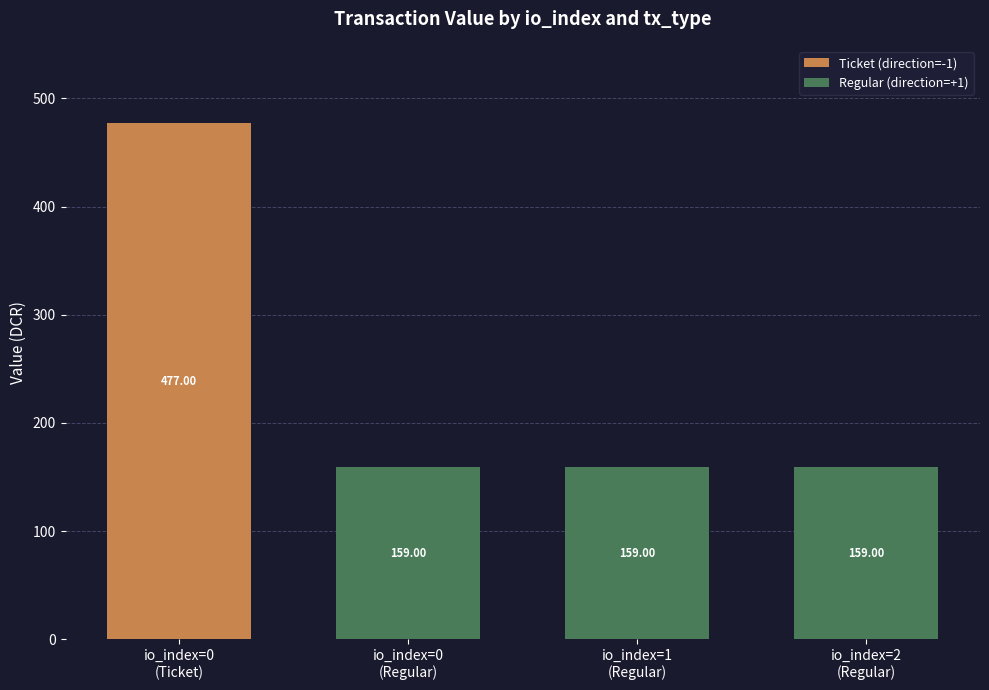

The value of Ticket (direction=-1) at io_index=0
(Ticket) is 258.7. True or false?

False